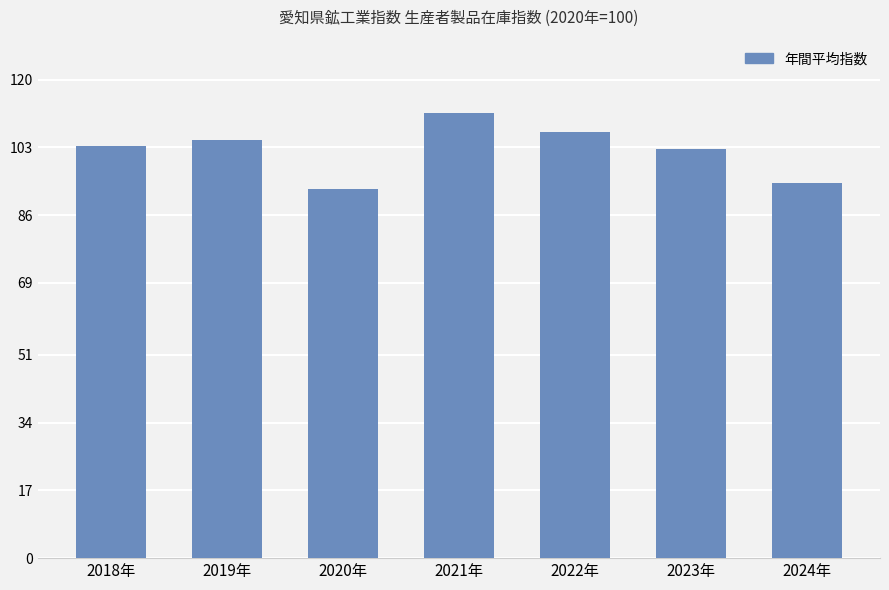

What is the greatest value displayed?

111.6